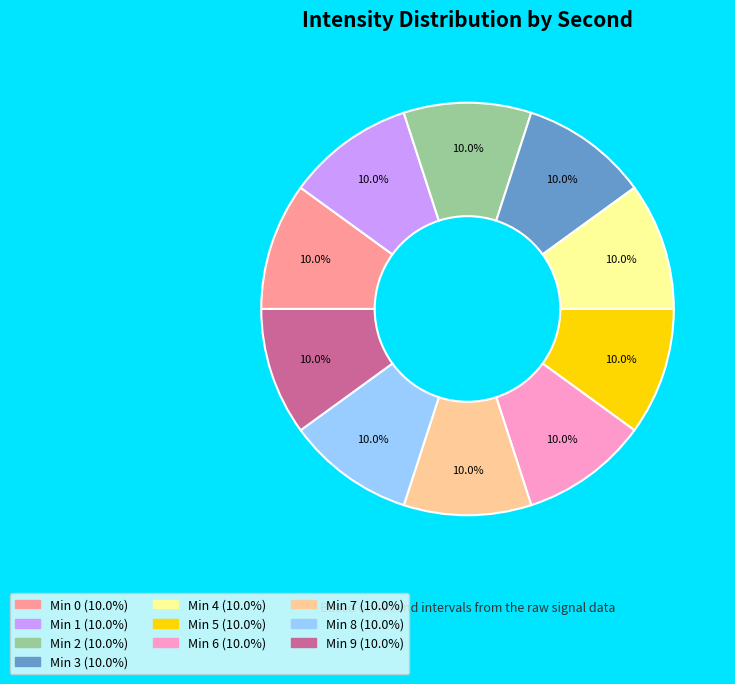

Is there a majority slice in this chart?

No